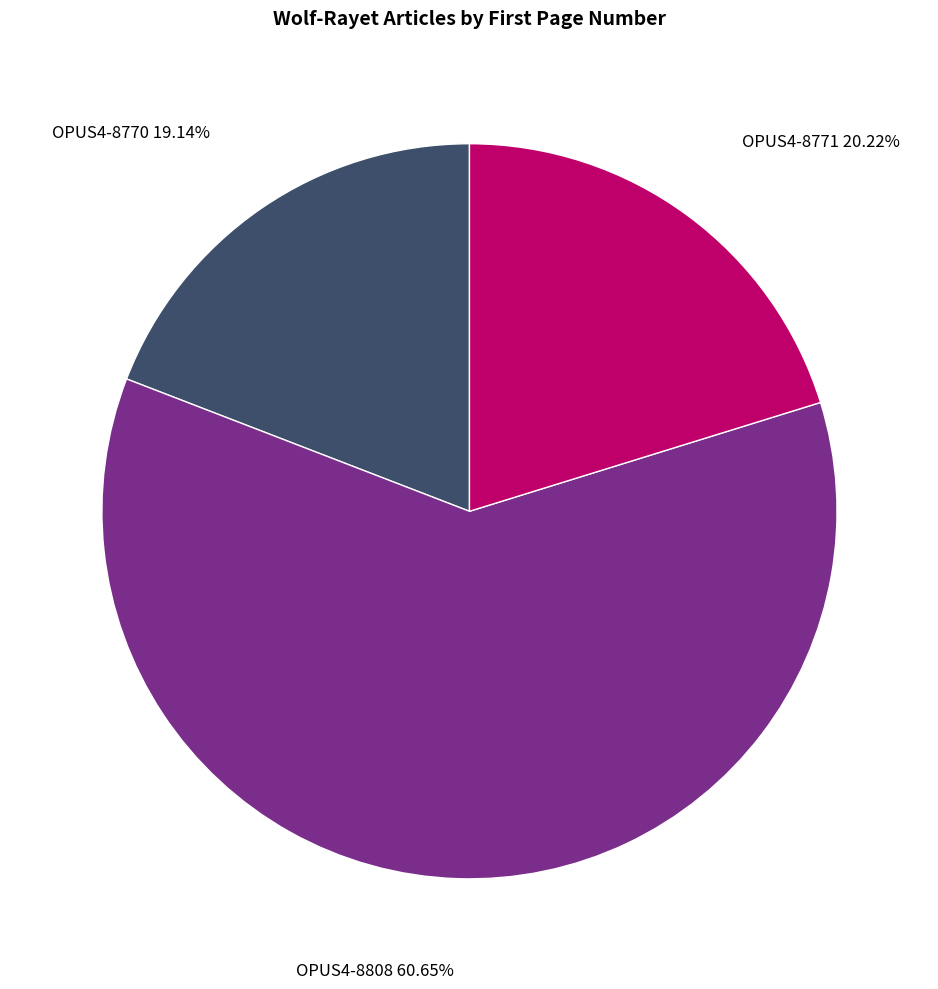

What is the smallest slice in the pie chart?

OPUS4-8770